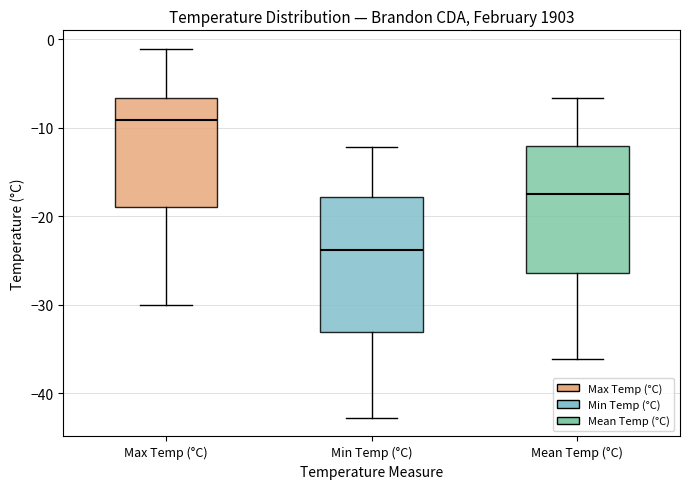

Reading left to right, read every box against the y-axis: the position of its median line, the range the box covers, and the ends of its whiskers. The values are not printed on the chart, so give them approximately, as read against the axis.

Max Temp (°C): median -9, box -19 to -7, whiskers -30 to -1
Min Temp (°C): median -24, box -33 to -18, whiskers -43 to -12
Mean Temp (°C): median -17, box -26 to -12, whiskers -36 to -7